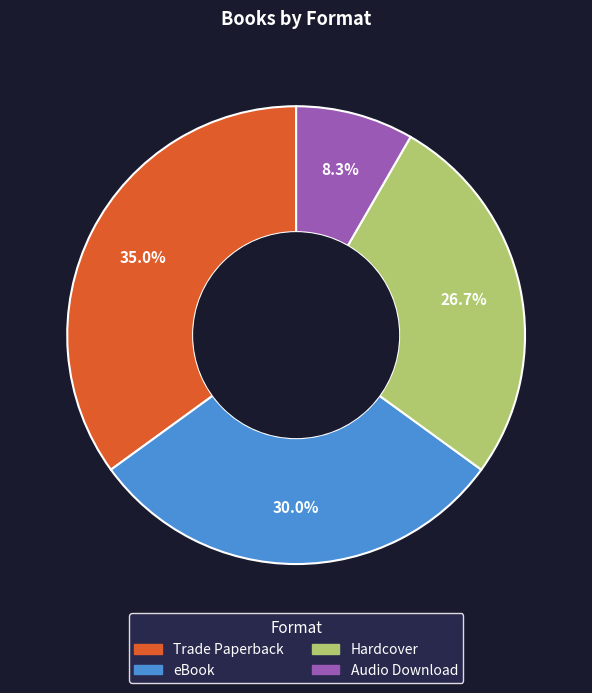

Count the number of slices in the pie.

4